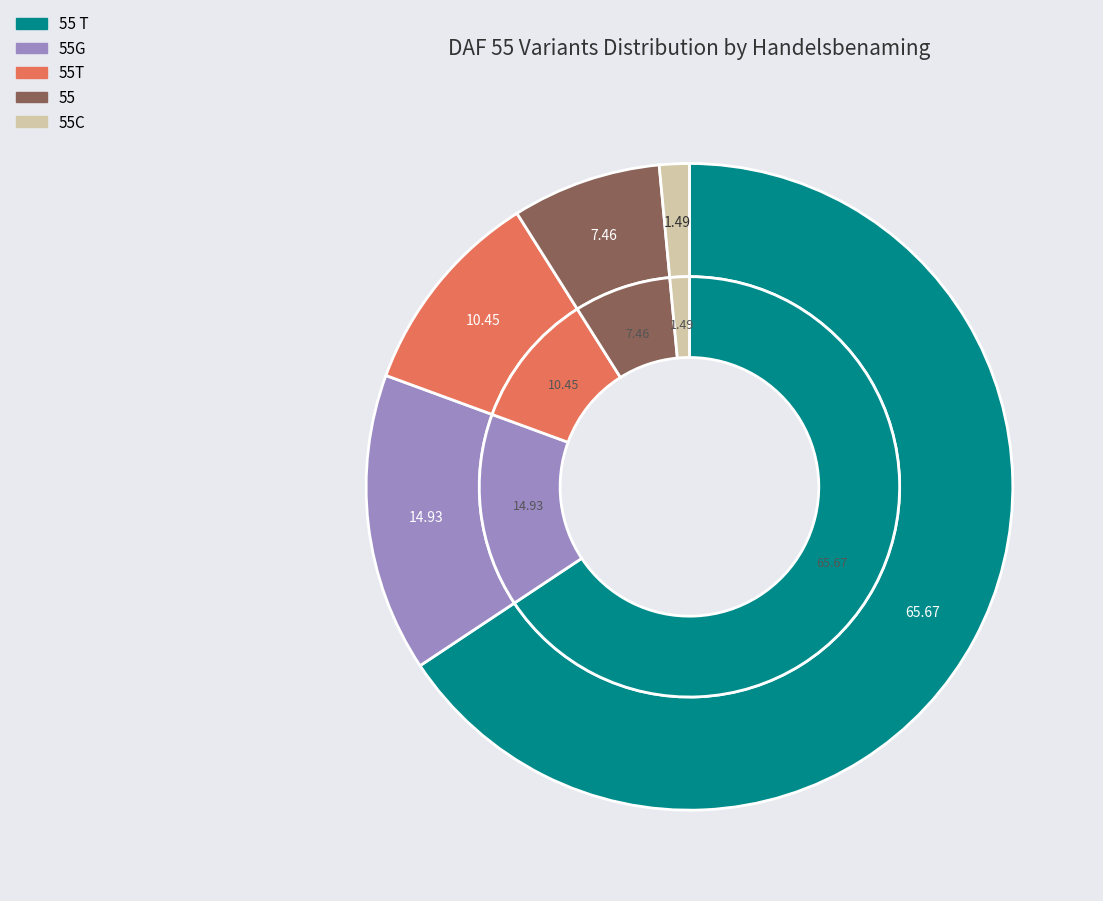

How many slices are in this pie chart?

5